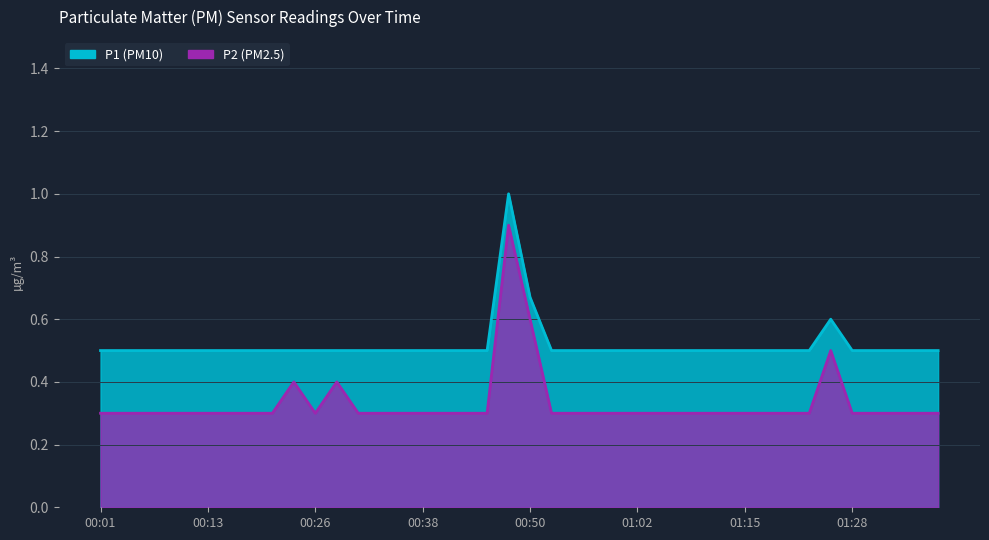

True or false: P1 has more than 0 points higher than both neighbors.

True